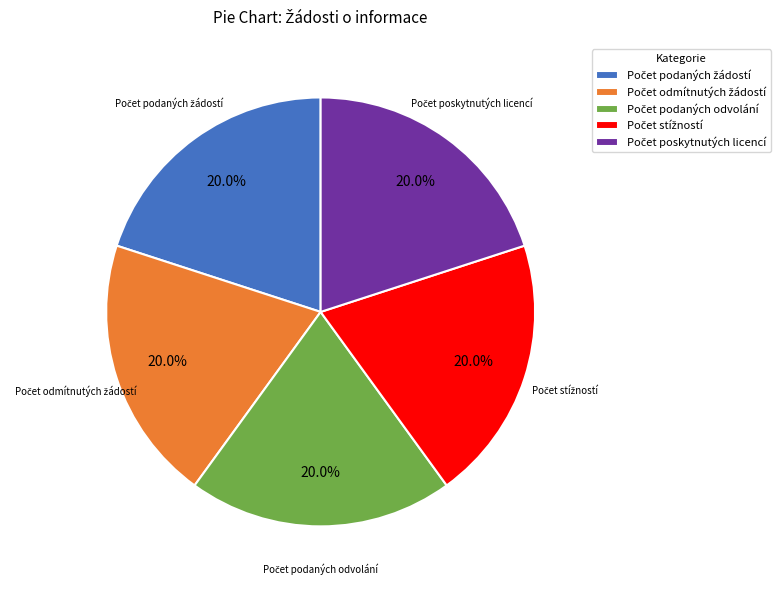

How many segments does this pie chart have?

5